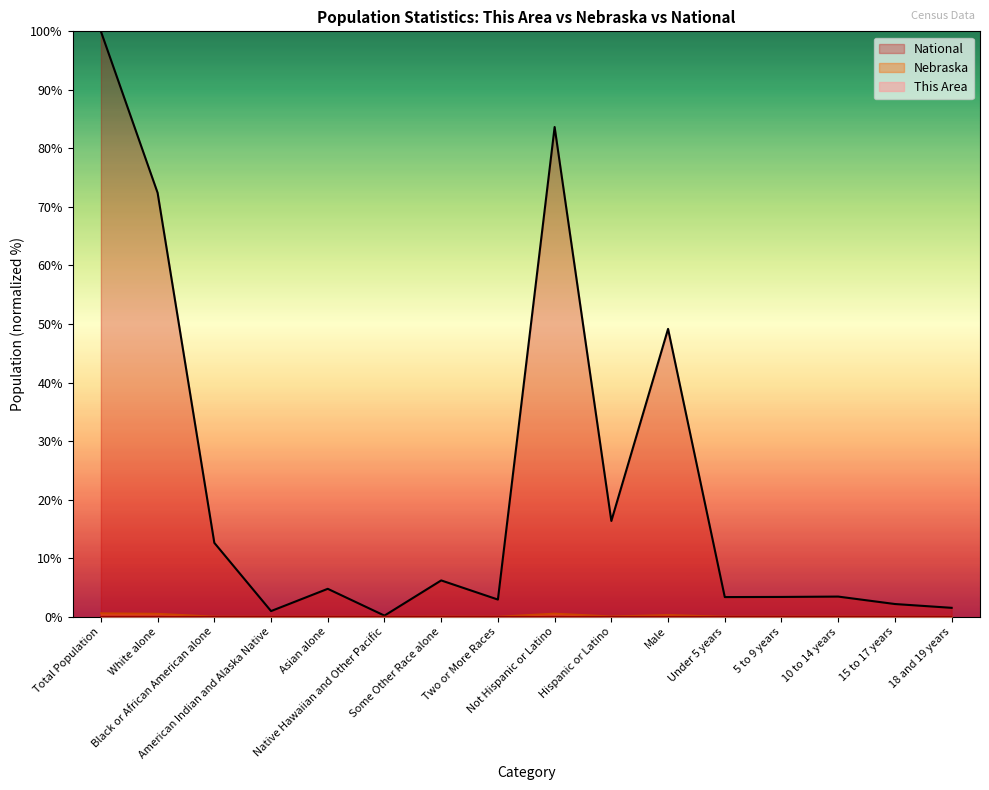

What position from the left is Some Other Race alone?

7